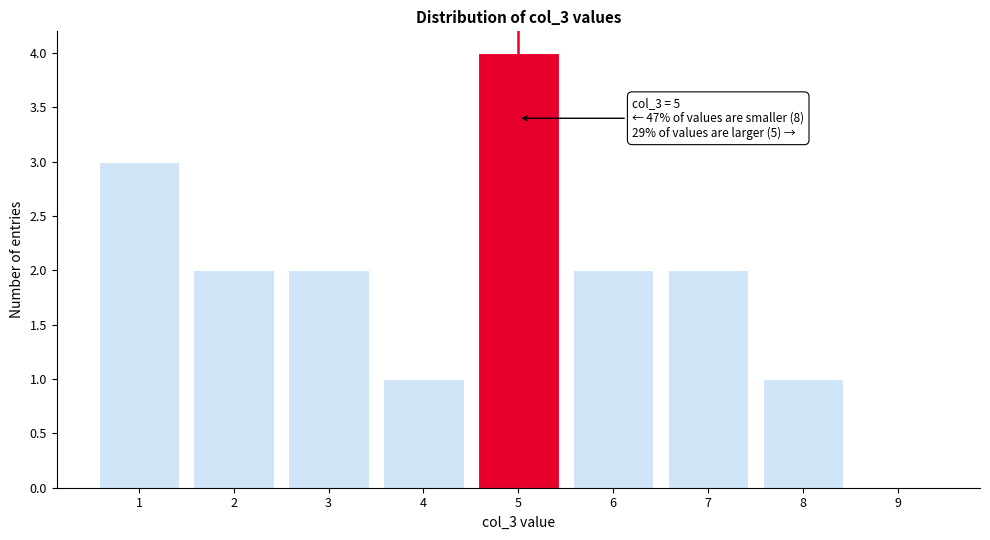

Over which range of the x-axis is the bar tallest?

4.5 to 5.5